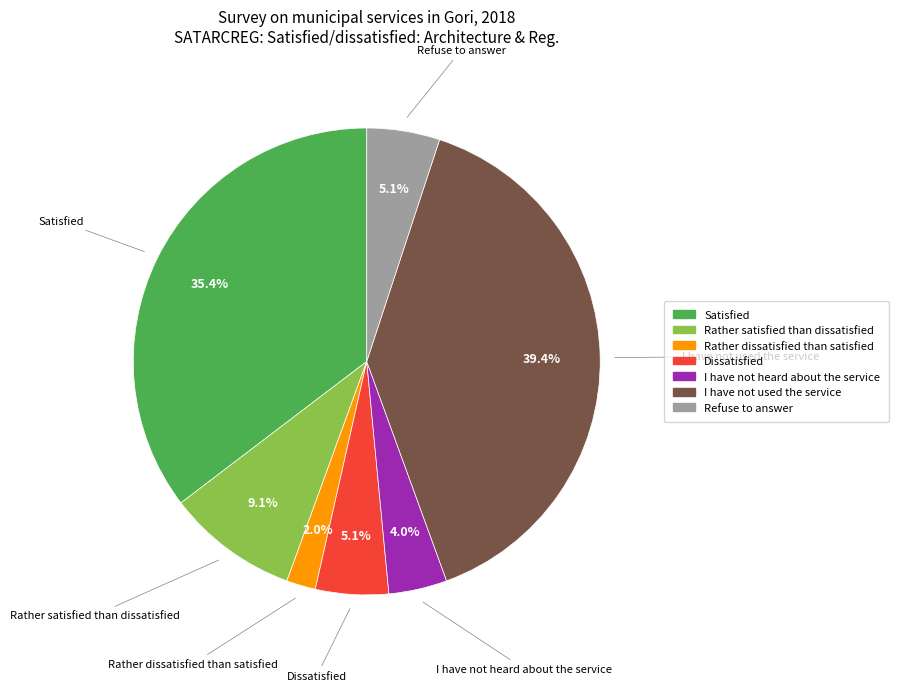

Count the number of slices in the pie.

7